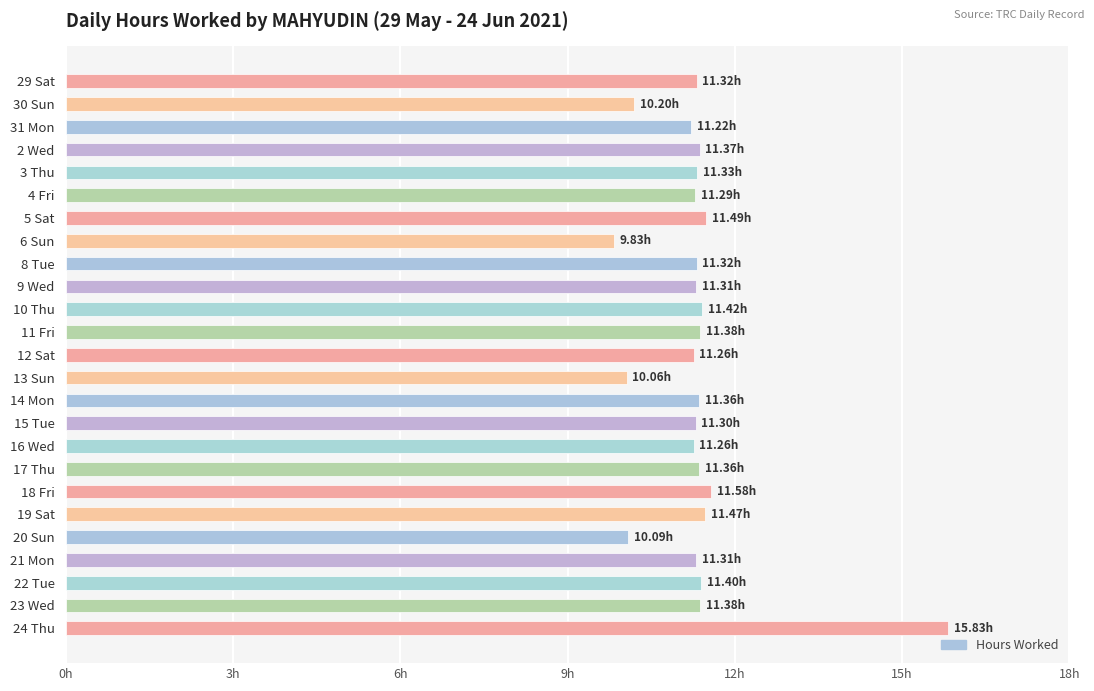

Does the chart contain stacked bars?

No